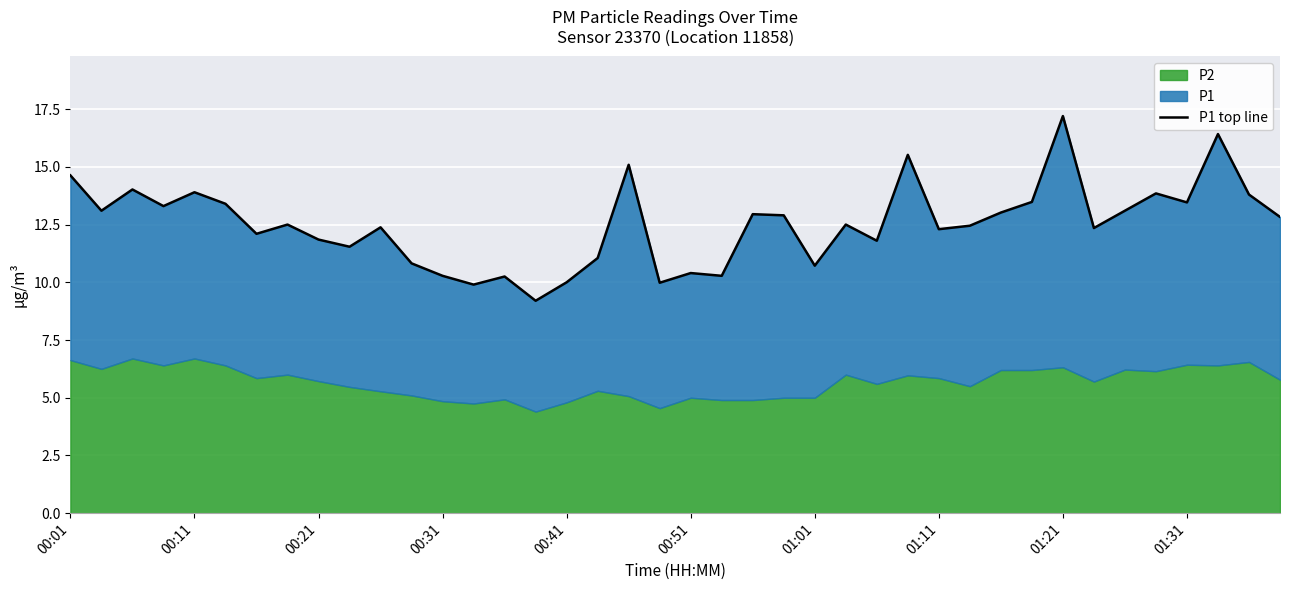

How many values exceed 12?

26